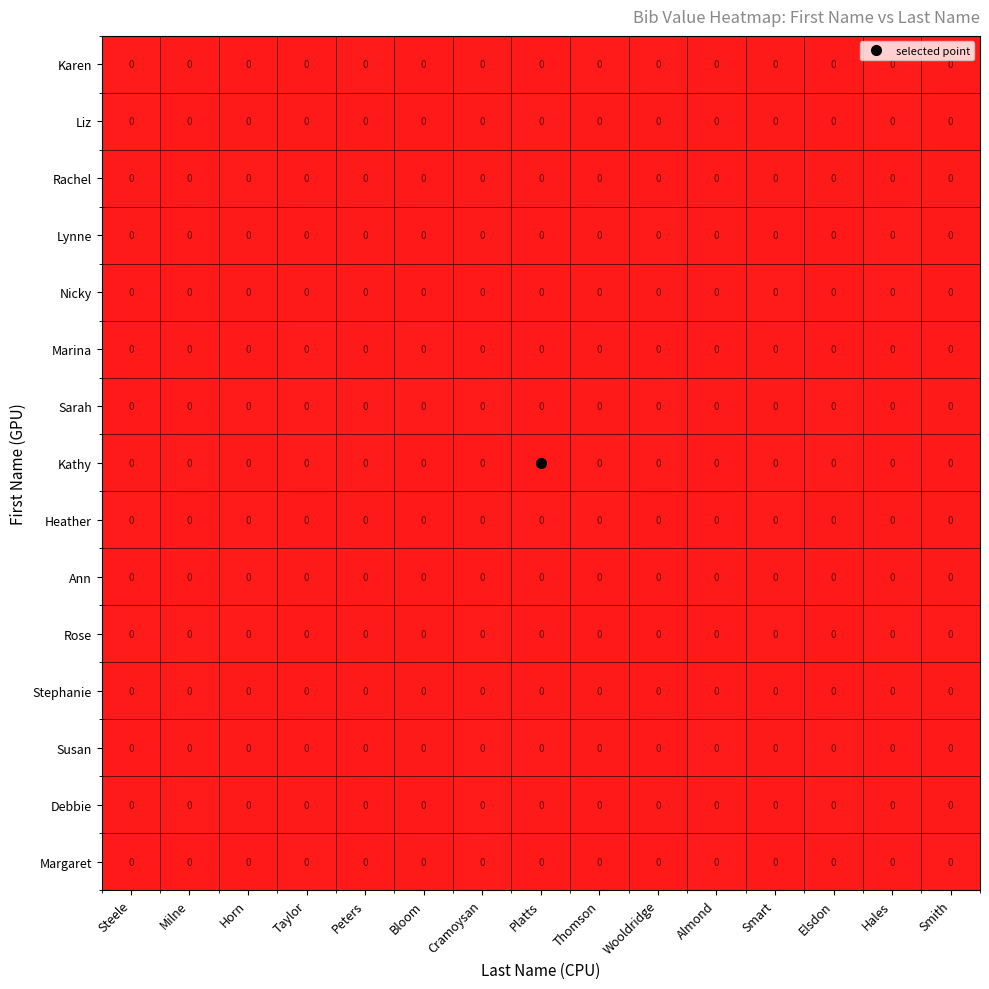

At which category is the sum across all series the highest?

Elsdon